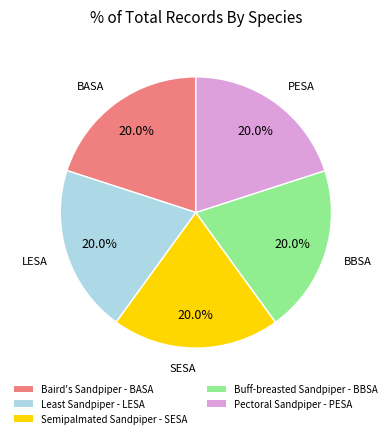

The Buff-breasted Sandpiper - BBSA slice represents 20% of the pie. True or false?

True